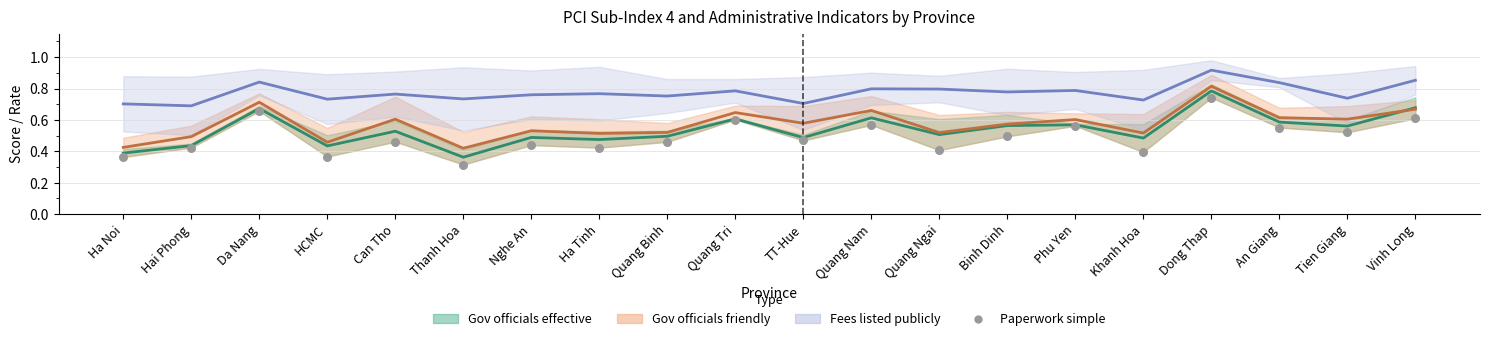

How many data points are displayed?

20